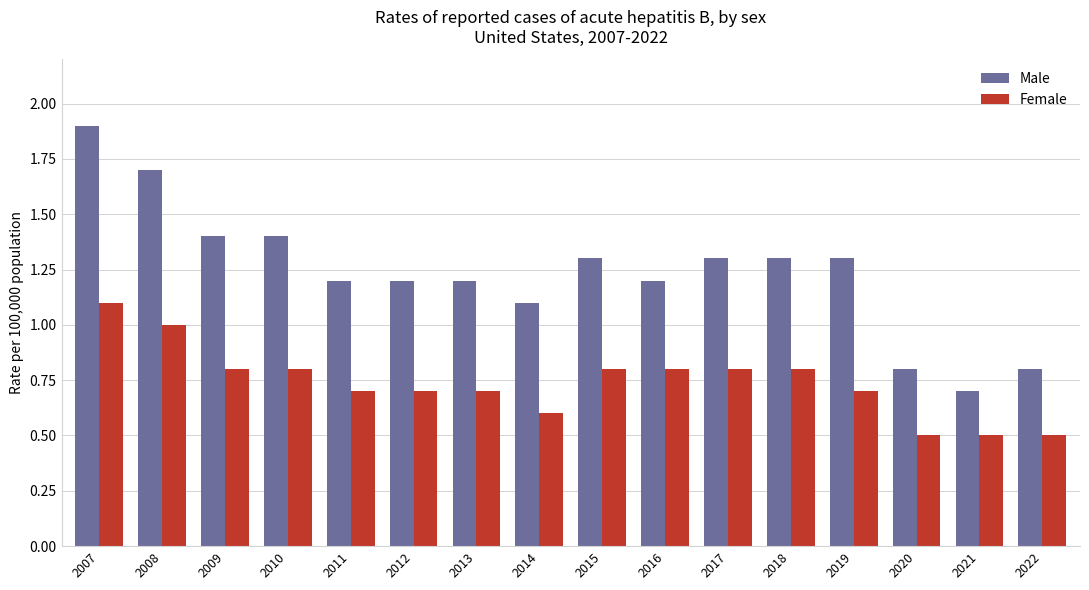

The Female series shows 0.8 at 2018. True or false?

True